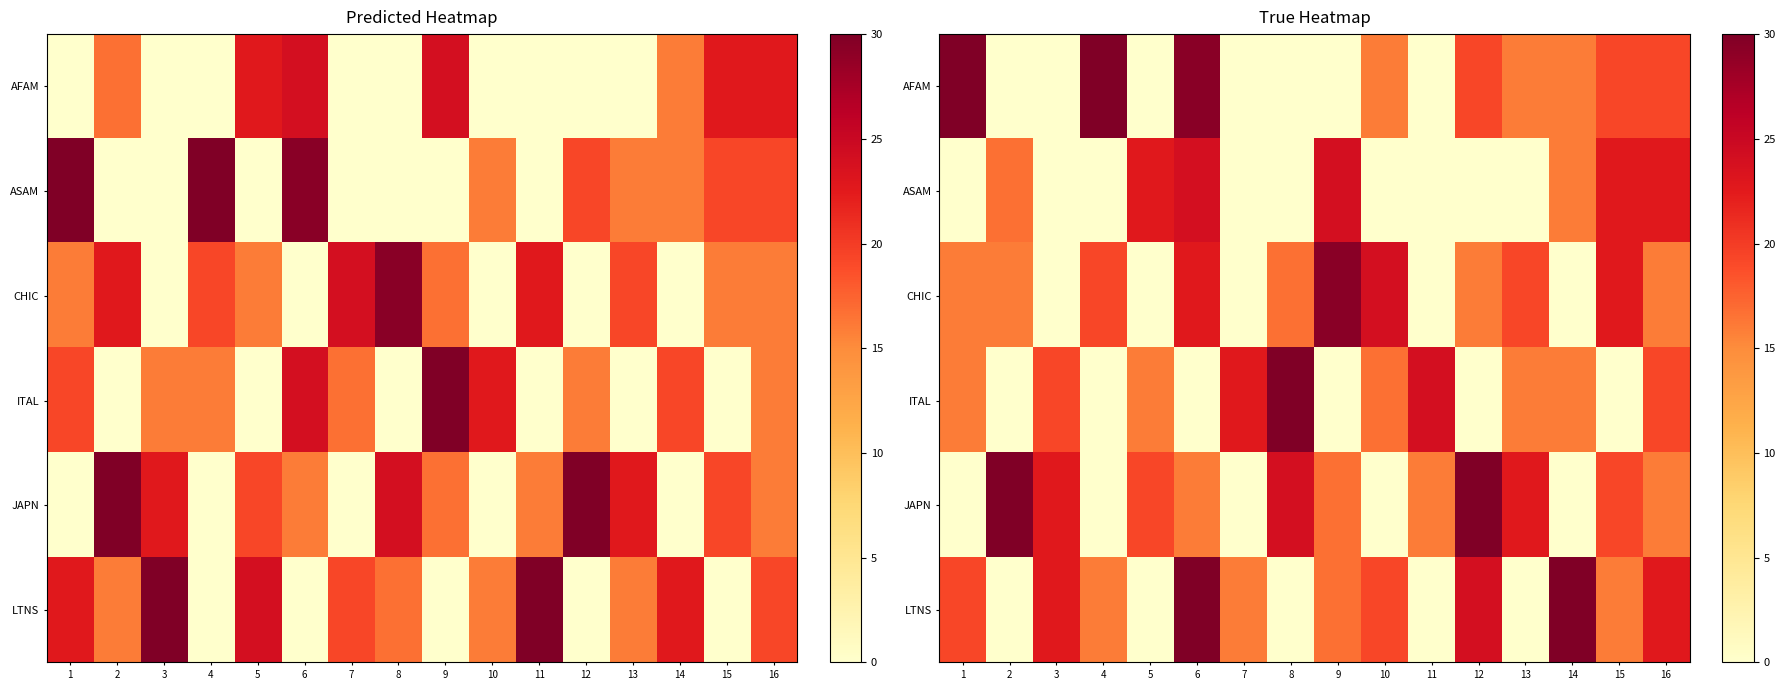

Is it true that ITAL equals 16.0 at 13?

True